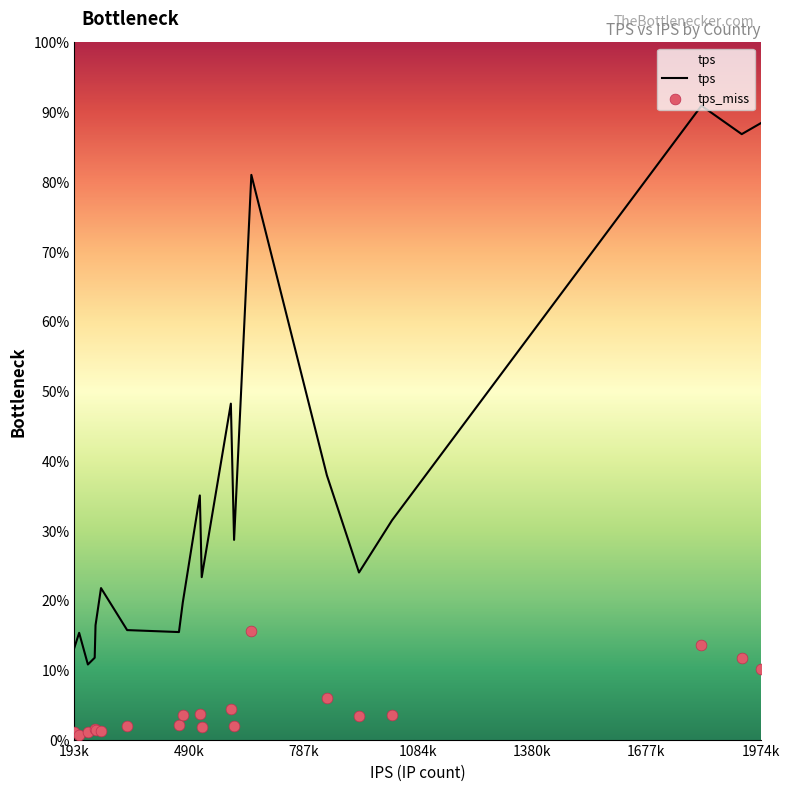

Which series has the largest total across all categories?

tps